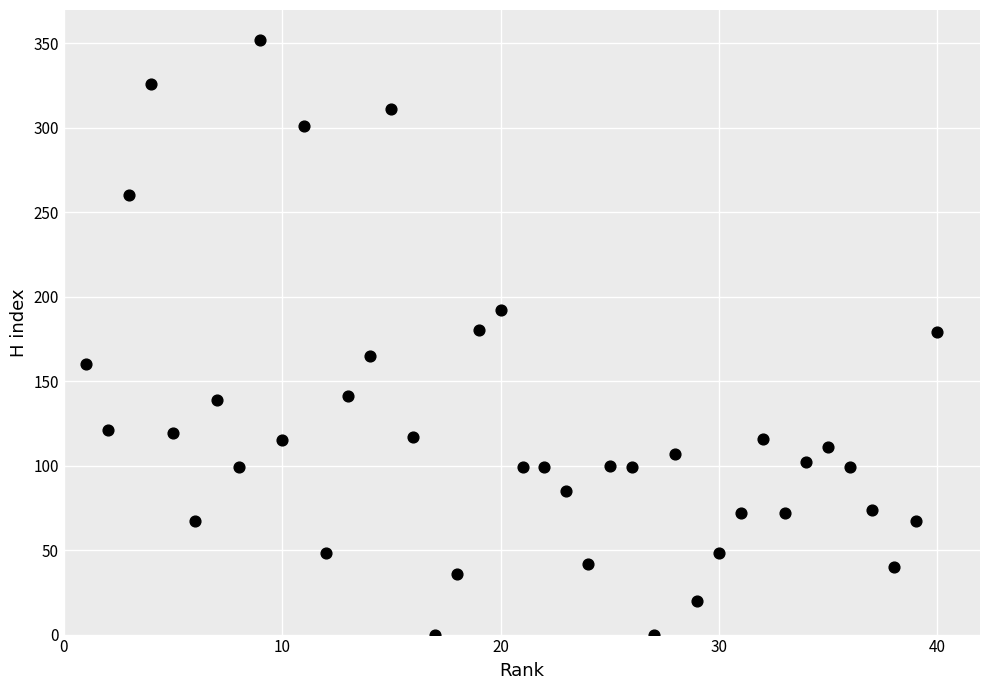

What is the range of Y values (max minus min)?

352